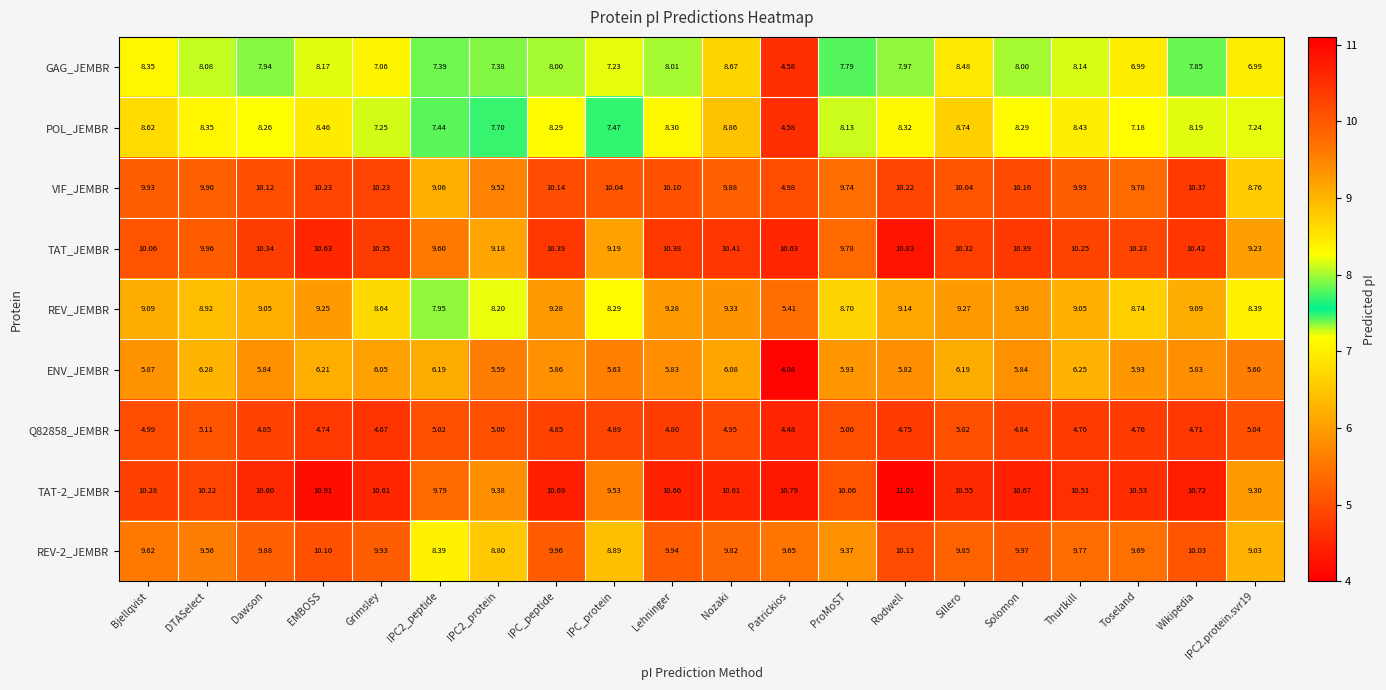

At which label does TAT_JEMBR reach its peak?

Rodwell